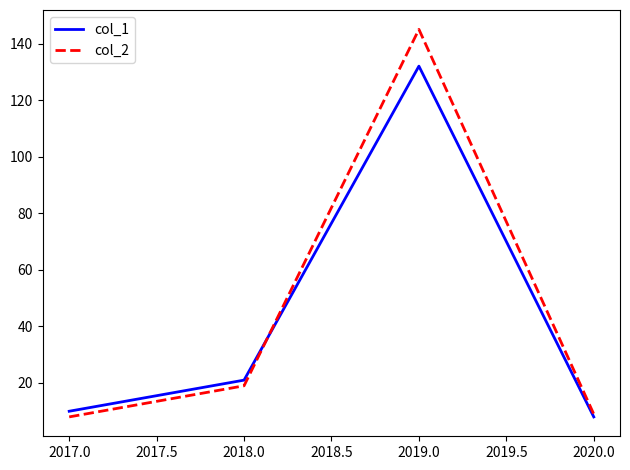

At which category is the sum across all series the highest?

2019.0